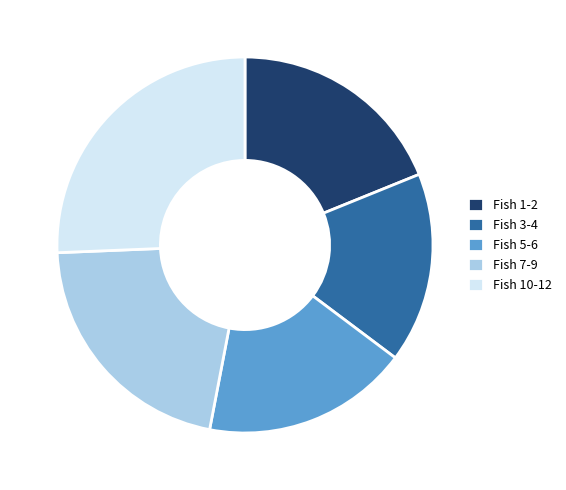

What is the ratio of the value at Fish 10-12 to the value at Fish 5-6?

1.4